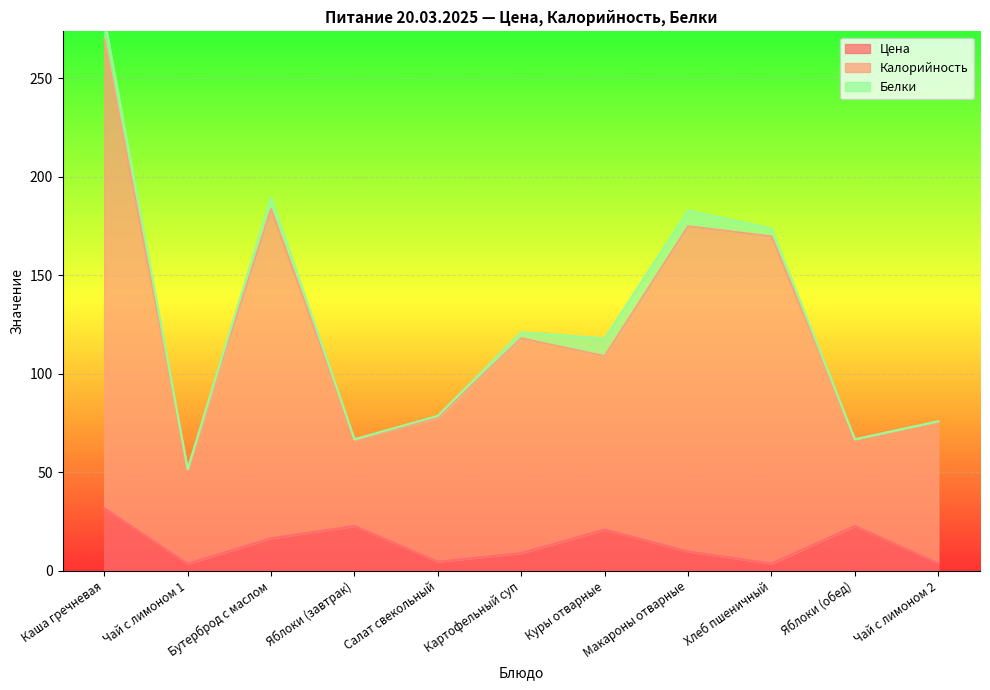

The Цена series shows 31.8 at Каша гречневая. True or false?

True